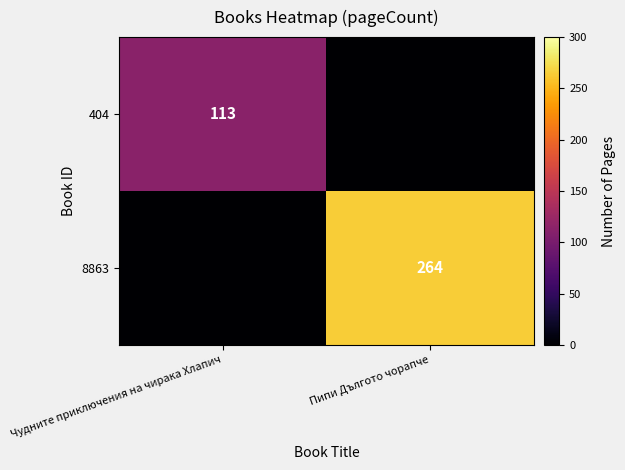

Is it true that 8863 equals 127 at Пипи Дългото чорапче?

False